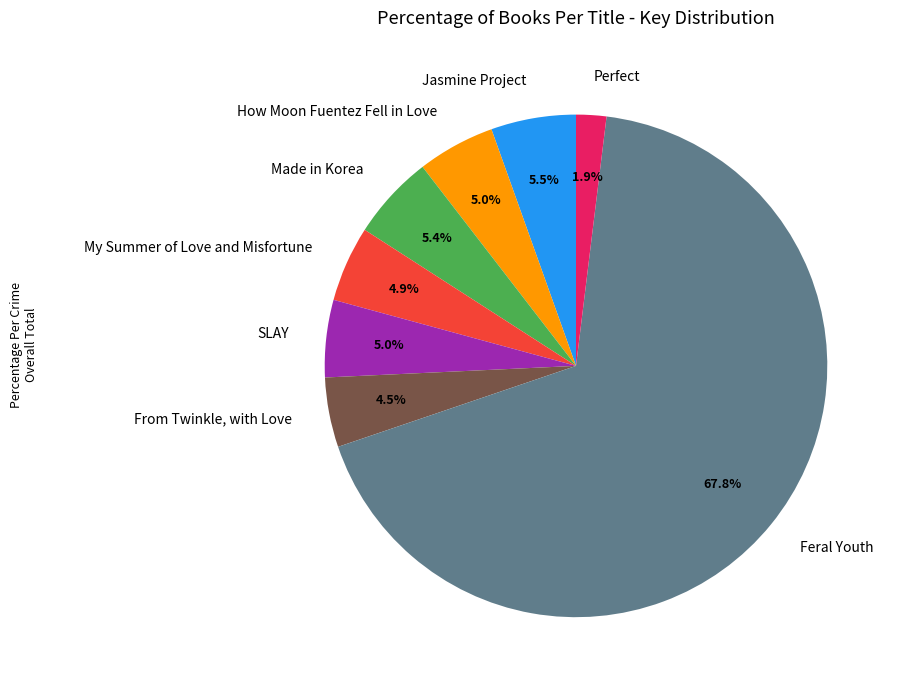

What is the ratio of the value at From Twinkle, with Love to the value at Jasmine Project?

0.8